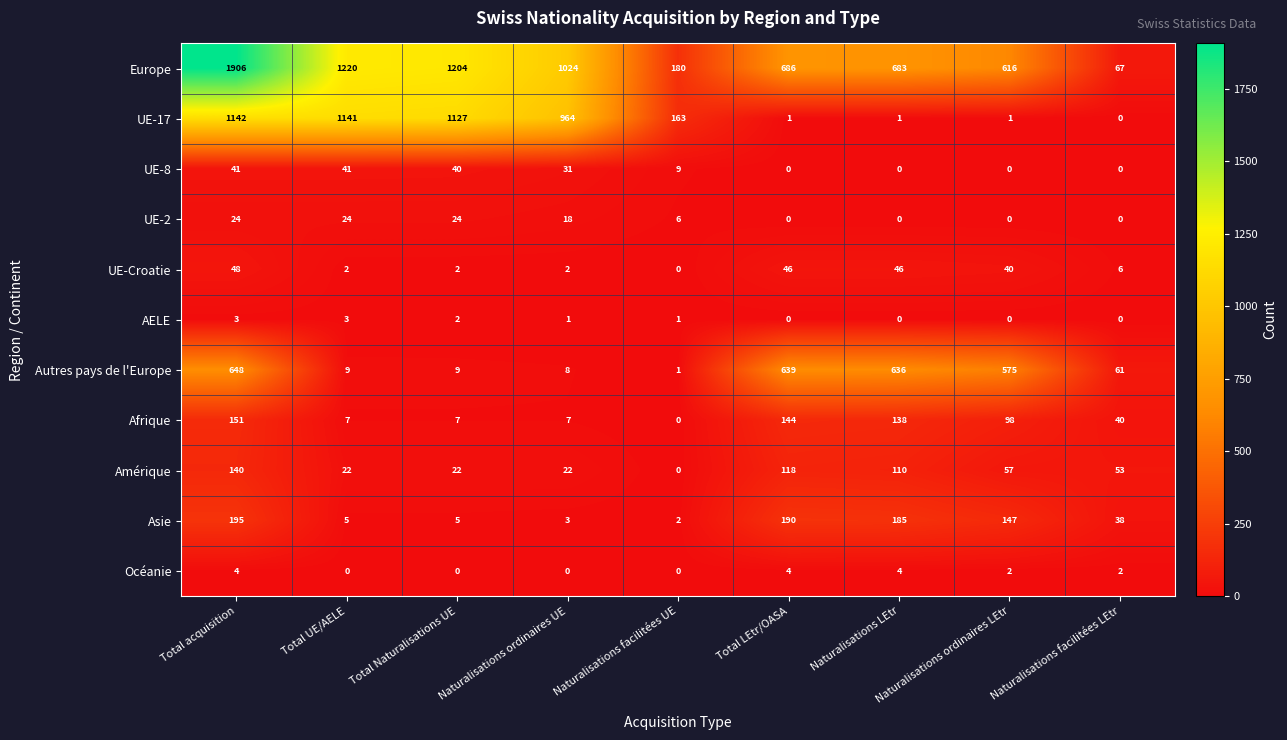

What value does the Autres pays de l'Europe series have at Naturalisations ordinaires UE?

8